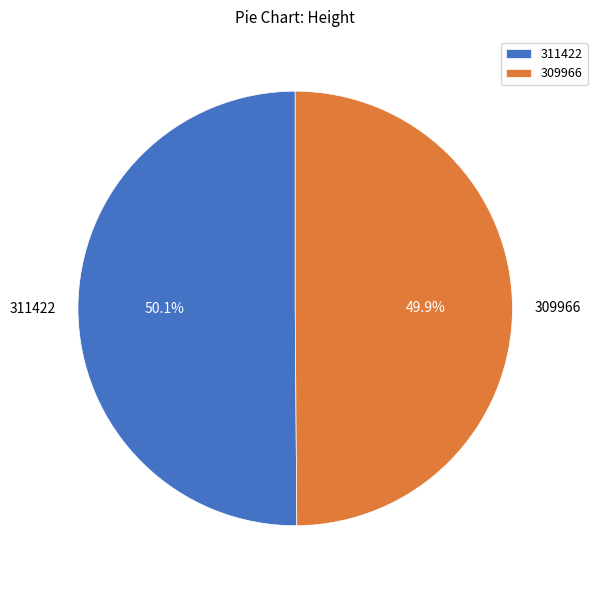

Approximately how many times larger is the value at 309966 compared to 311422?

1.0